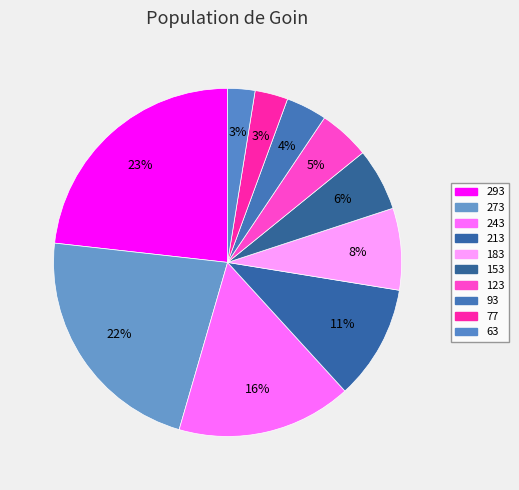

How many slices are in this pie chart?

10